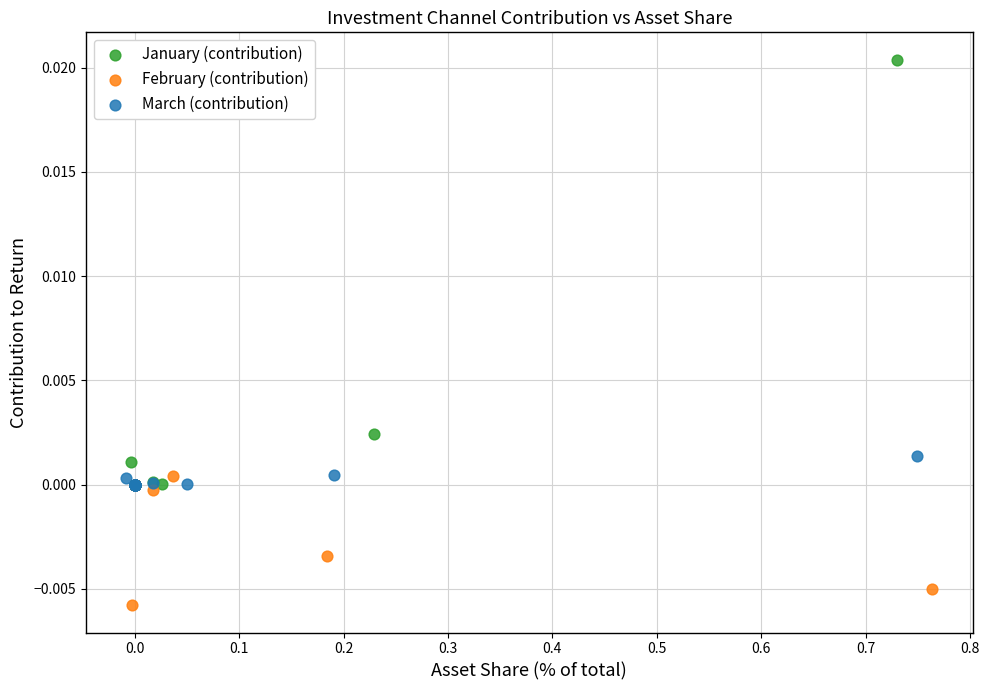

What are all the series names shown in the legend?

January (contribution), February (contribution), March (contribution)